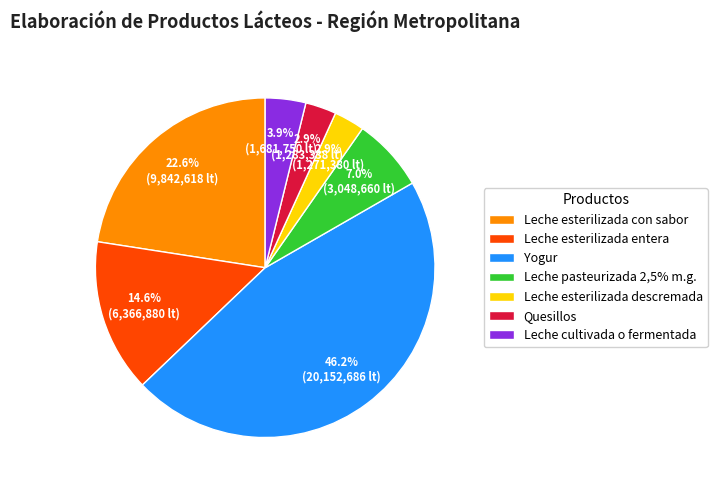

Is there a majority slice in this chart?

No